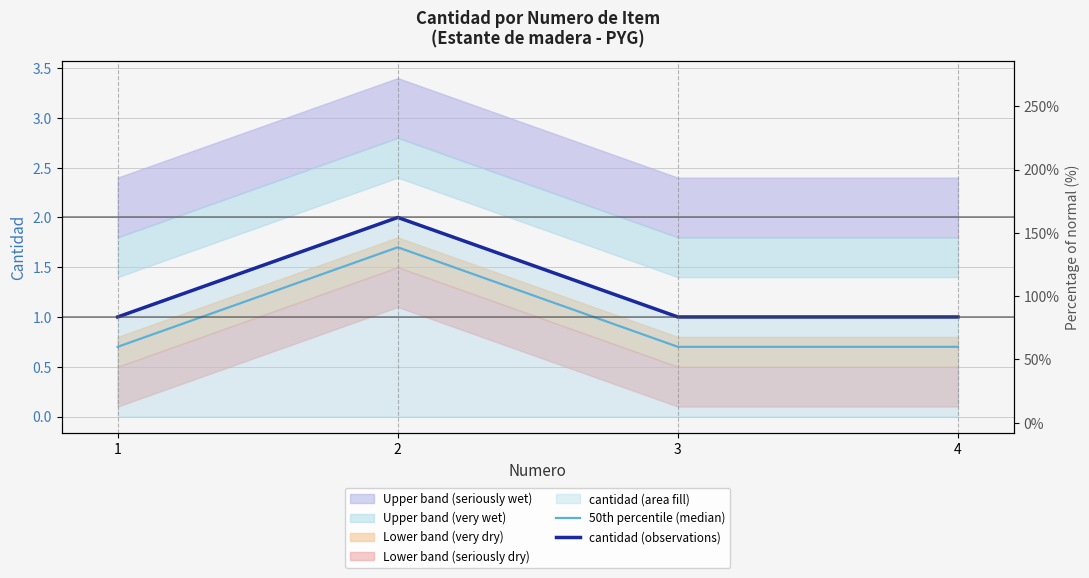

Where is cantidad (observations) nearest to the value 1?

1